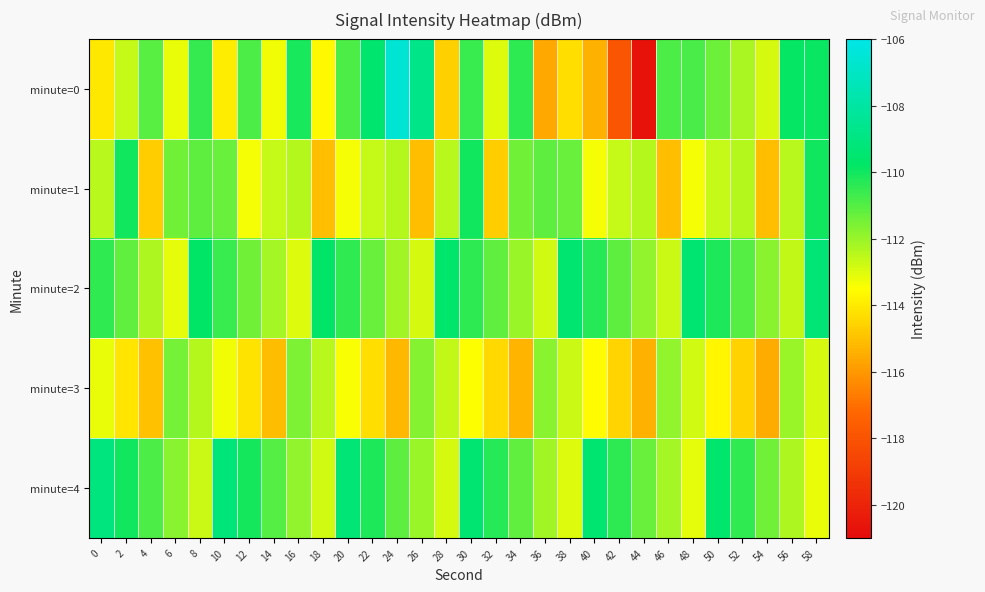

What is the spread (max minus min) of values at 26?

6.3